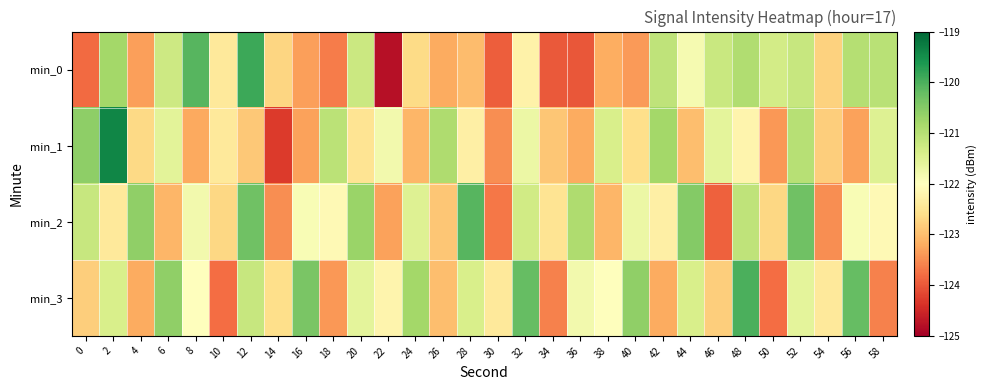

At which category is the sum across all series the highest?

2